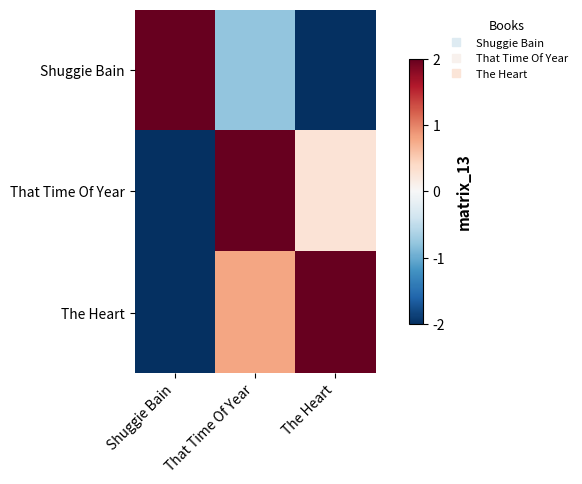

Rank the series at The Heart from lowest to highest value.

Shuggie Bain, That Time Of Year, The Heart